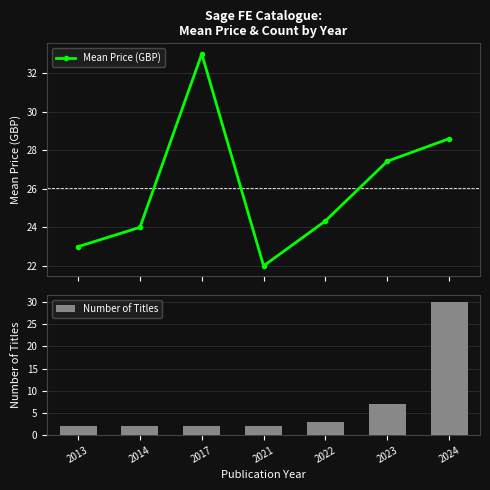

What are all the series names shown in the legend?

Mean Price (GBP), Number of Titles